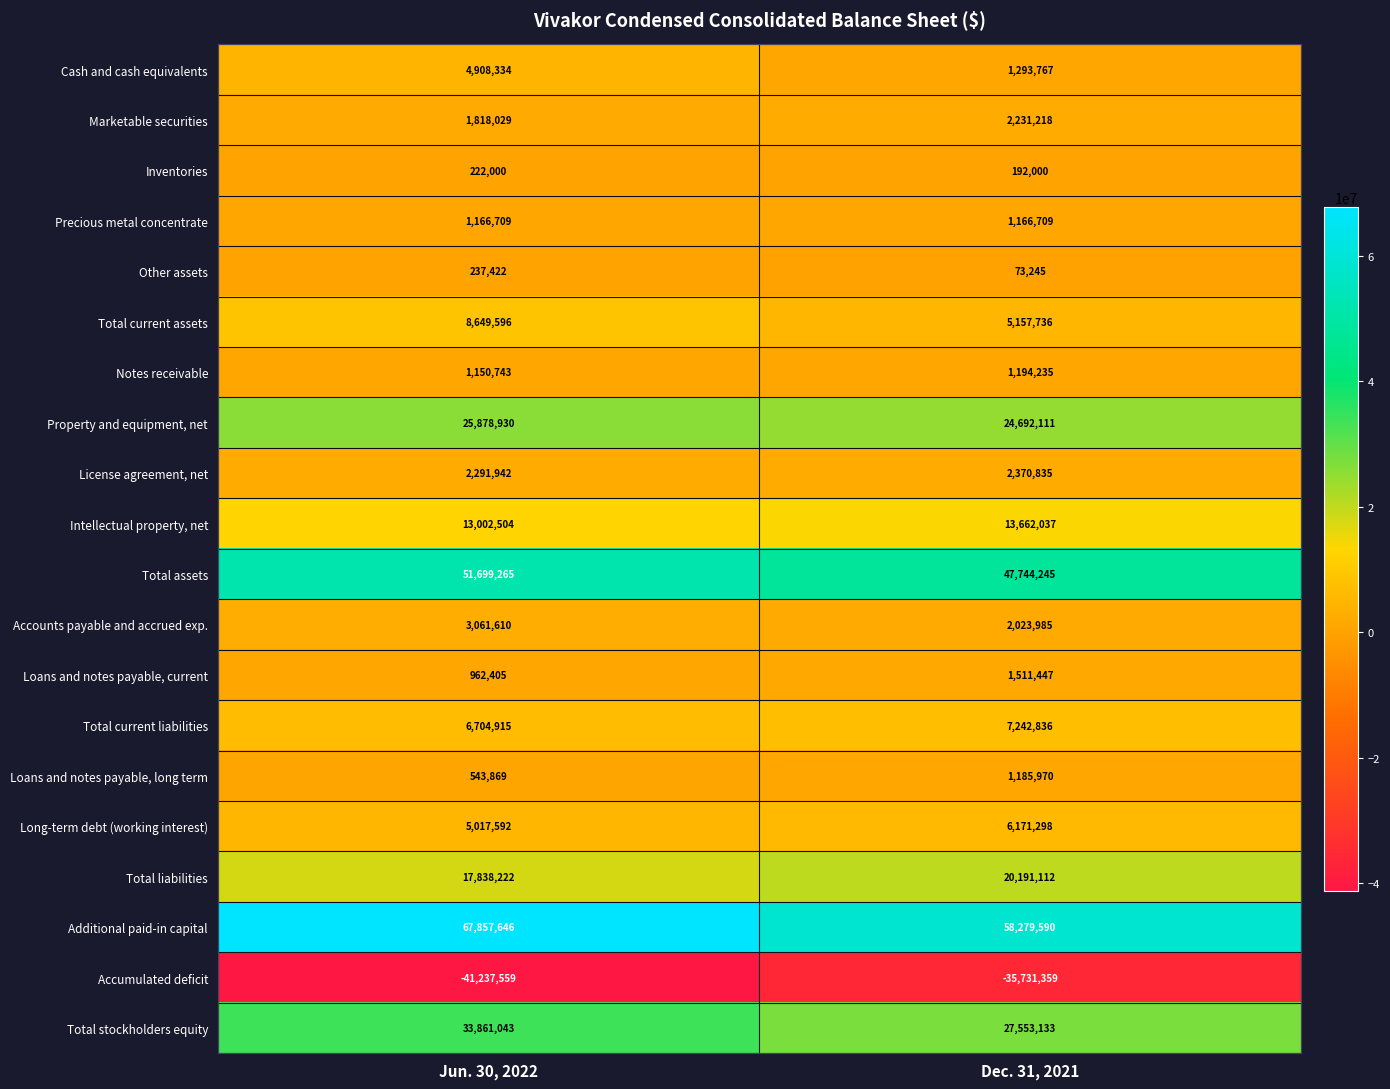

At Jun. 30, 2022, list the series in order from smallest to largest.

Accumulated deficit, Inventories, Other assets, Loans and notes payable, long term, Loans and notes payable, current, Notes receivable, Precious metal concentrate, Marketable securities, License agreement, net, Accounts payable and accrued exp., Cash and cash equivalents, Long-term debt (working interest), Total current liabilities, Total current assets, Intellectual property, net, Total liabilities, Property and equipment, net, Total stockholders equity, Total assets, Additional paid-in capital